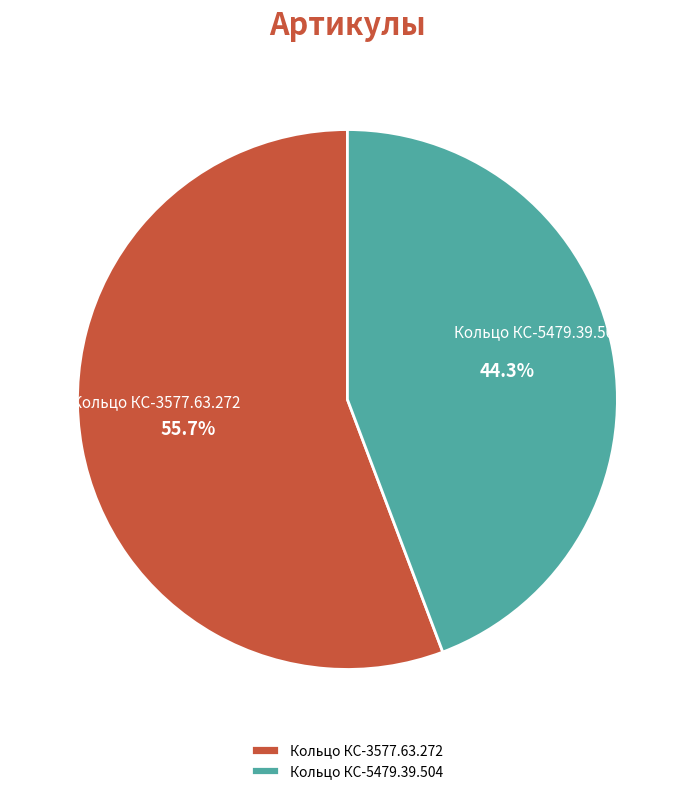

Is Кольцо КС-5479.39.504 the majority of the pie?

No